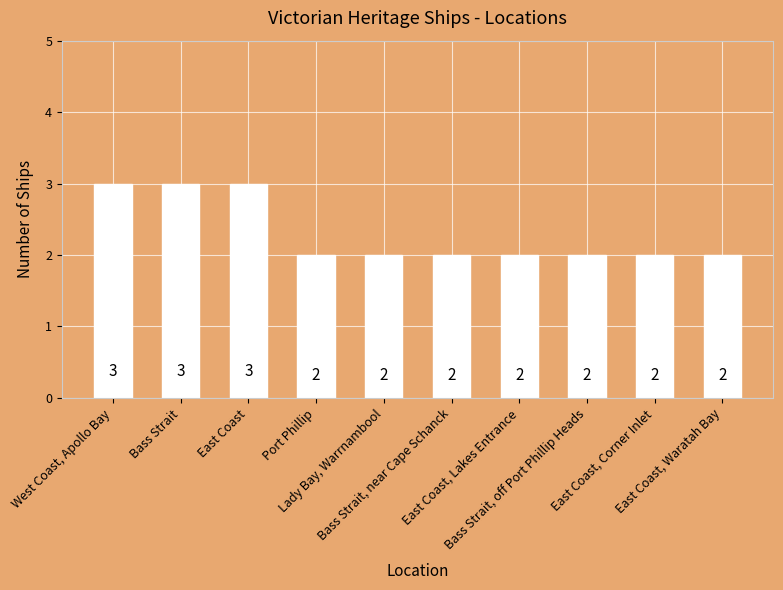

Is it true that the value at East Coast, Lakes Entrance is 1?

False